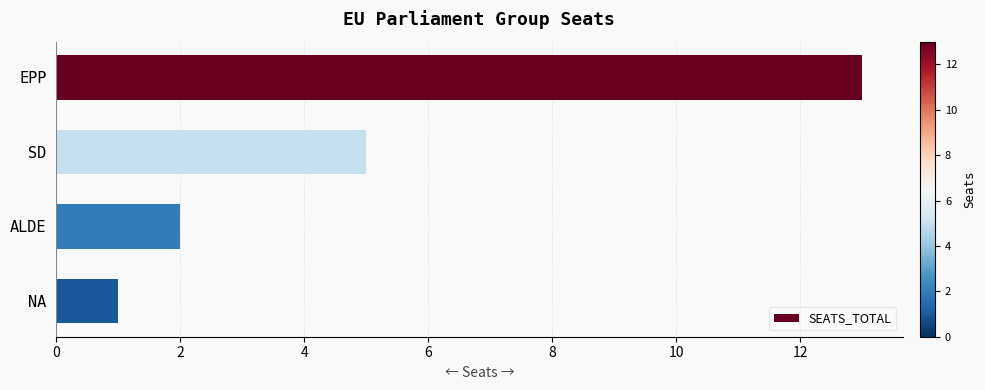

How many values are below 5?

2